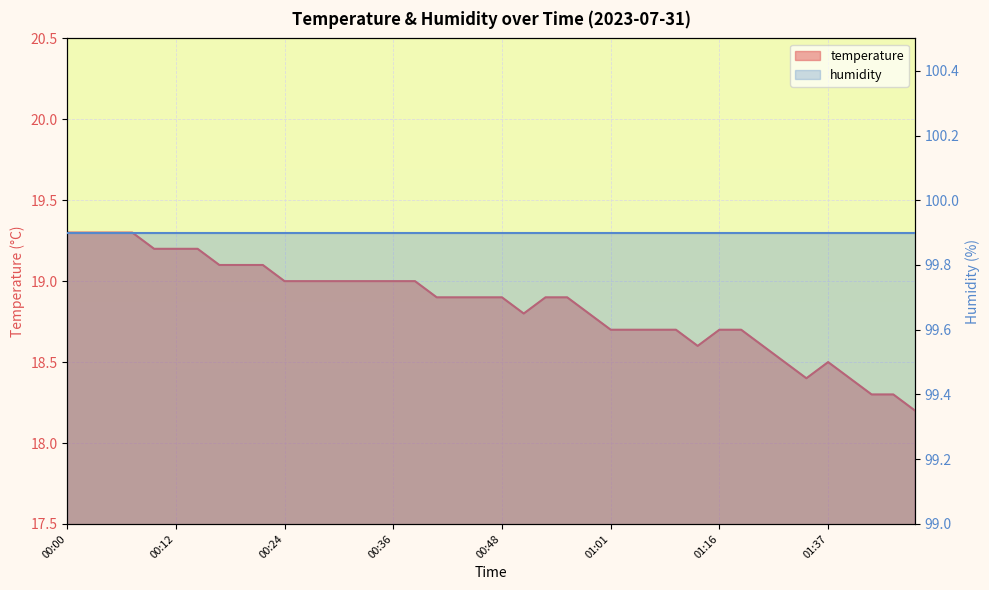

List the labels in order of value, largest first.

00:00, 00:02, 00:05, 00:07, 00:10, 00:12, 00:15, 00:17, 00:19, 00:22, 00:24, 00:27, 00:29, 00:31, 00:34, 00:36, 00:39, 00:41, 00:44, 00:46, 00:48, 00:53, 00:56, 00:51, 00:58, 01:01, 01:03, 01:08, 01:11, 01:16, 01:18, 01:13, 01:29, 01:32, 01:37, 01:34, 01:39, 01:41, 01:44, 01:46